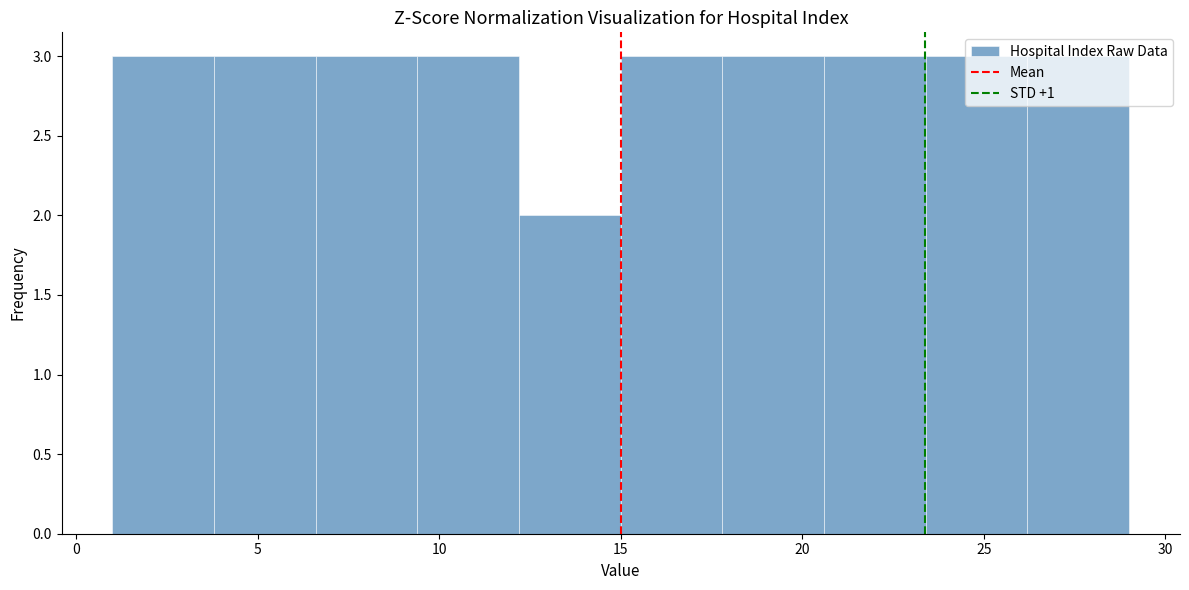

Reading left to right, list every bar in this chart as the range it spans on the x-axis followed by its height. Neither the bar edges nor the heights are printed on the chart, so give them approximately, as read against the axes.

1.0 to 3.8: 3
3.8 to 6.6: 3
6.6 to 9.4: 3
9.4 to 12.2: 3
12.2 to 15.0: 2
15.0 to 17.8: 3
17.8 to 20.6: 3
20.6 to 23.4: 3
23.4 to 26.2: 3
26.2 to 29.0: 3